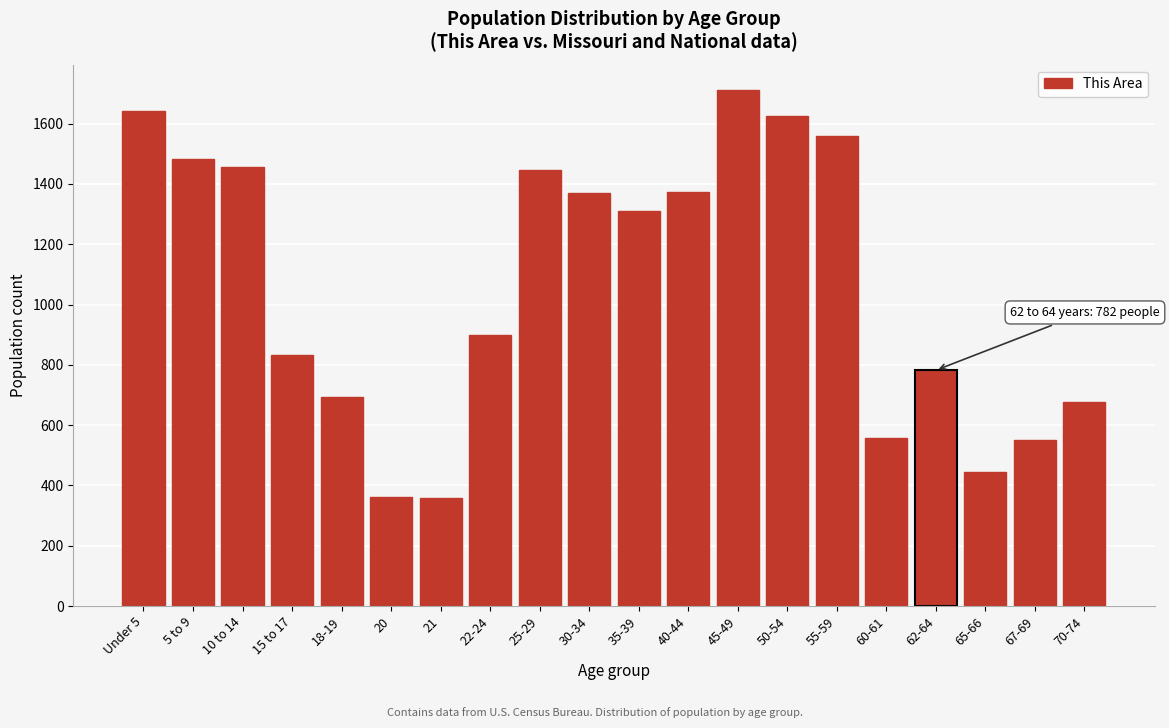

Between Under 5 and 30-34, which is larger?

Under 5